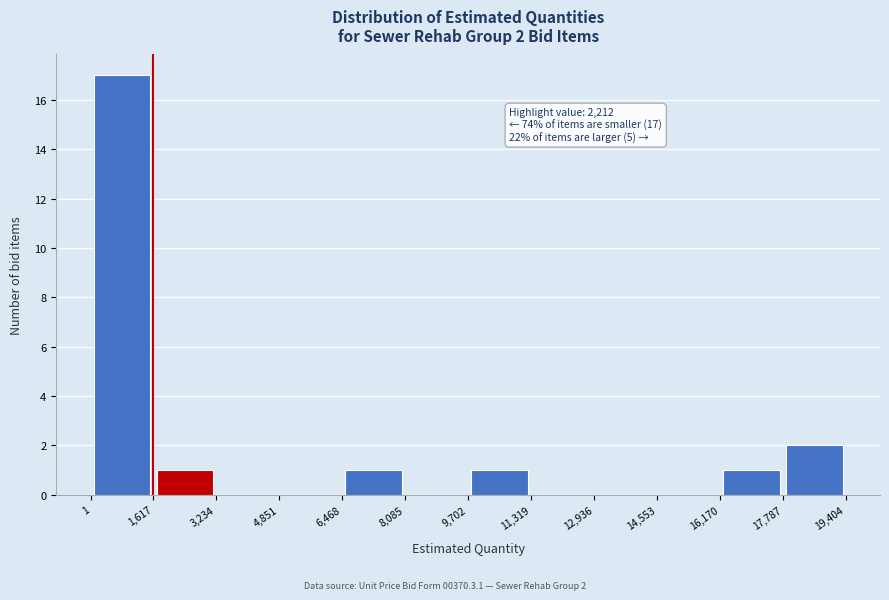

Which range on the x-axis has the tallest bar?

1 to 1,617